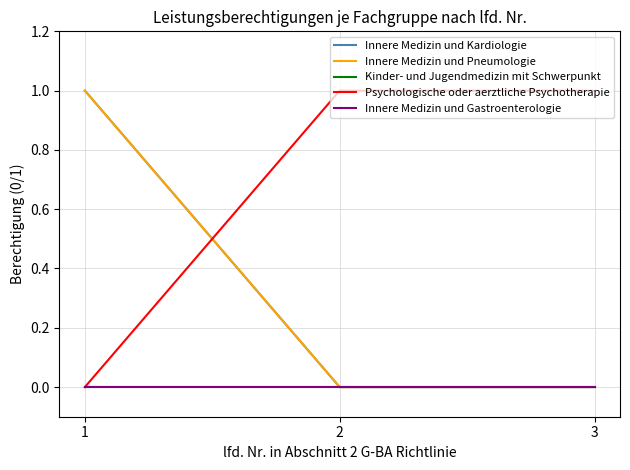

Which series changed the most between 1 and 2?

Innere Medizin und Kardiologie